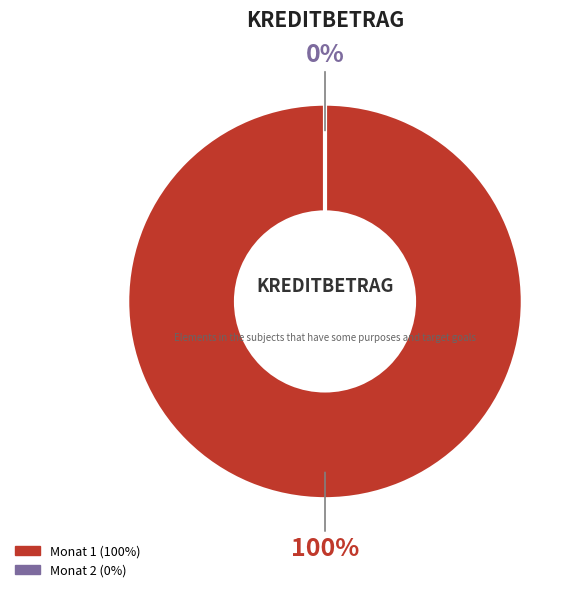

Is it true that 2 is 1% of the pie?

False